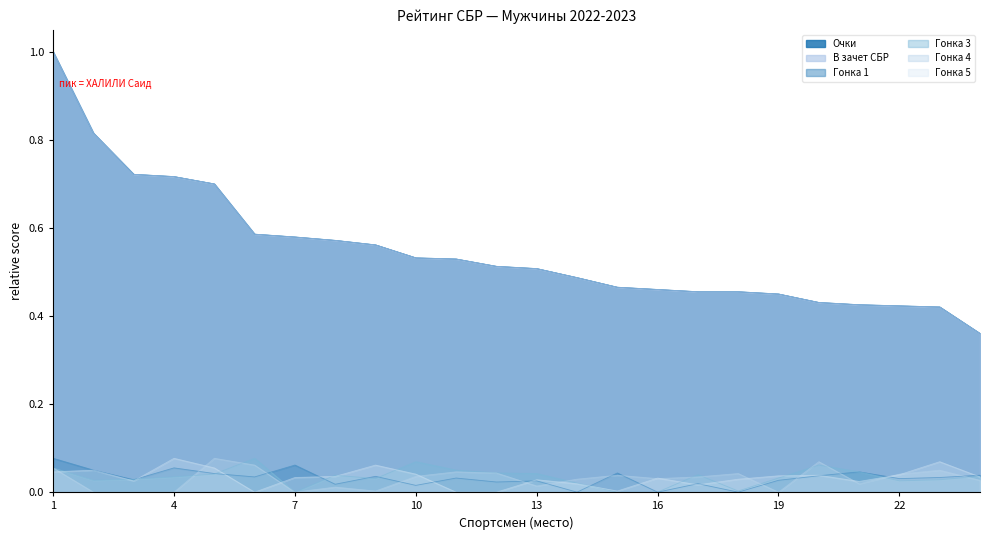

Is it true that Гонка 5 equals -0.0 at ТОМШИН Василий?

False